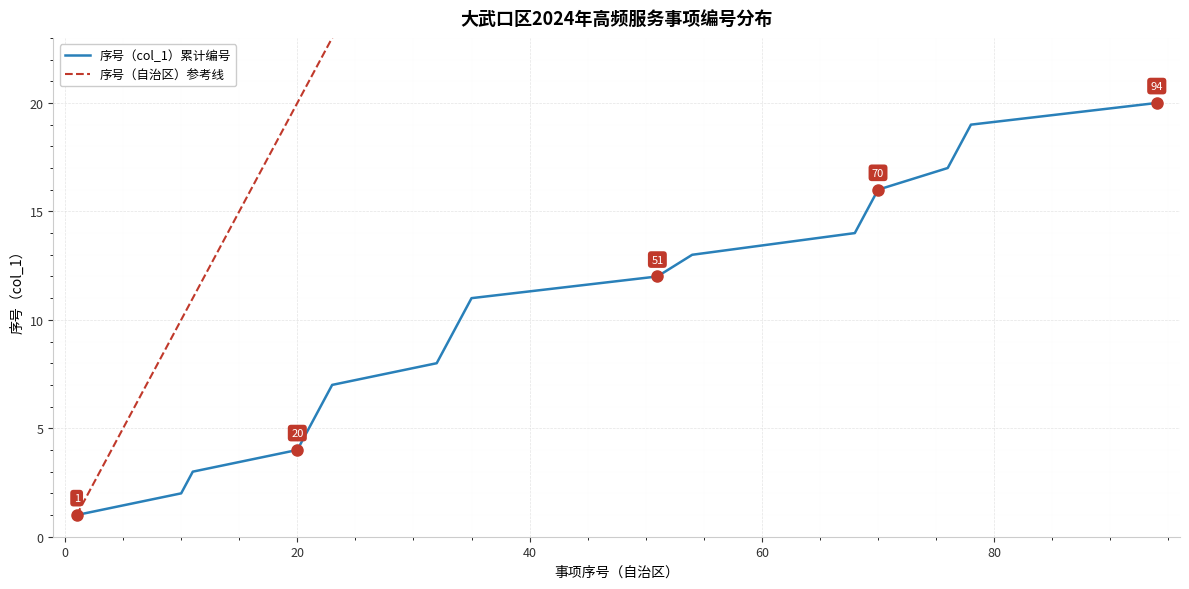

What is the highest value of the 序号（自治区）参考线 series?

94